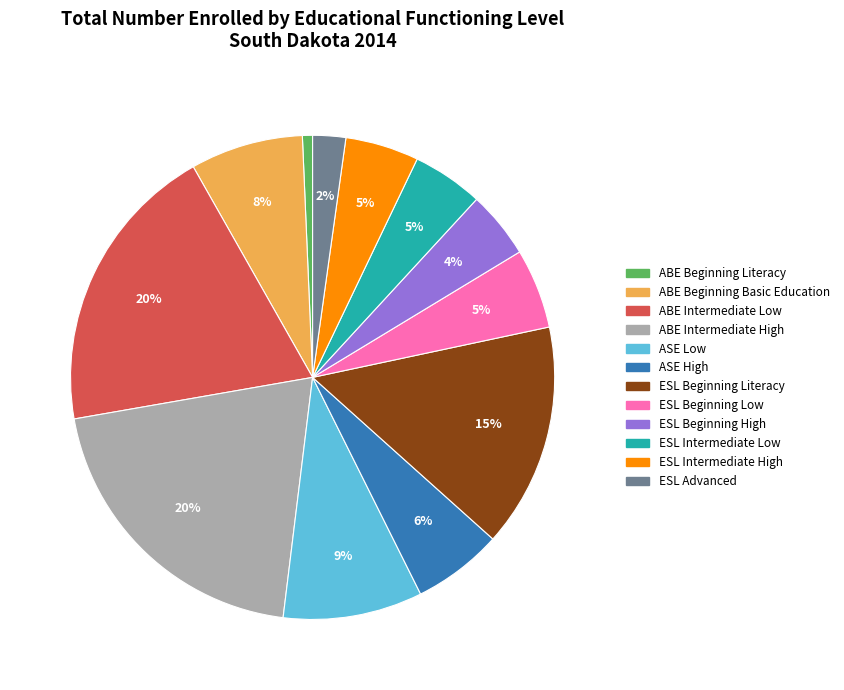

What percentage is the ABE Beginning Basic Education slice, to the nearest percent?

8%